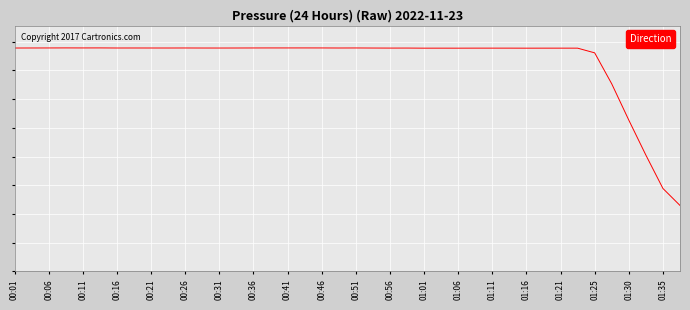

Does the chart have visible grid lines?

Yes